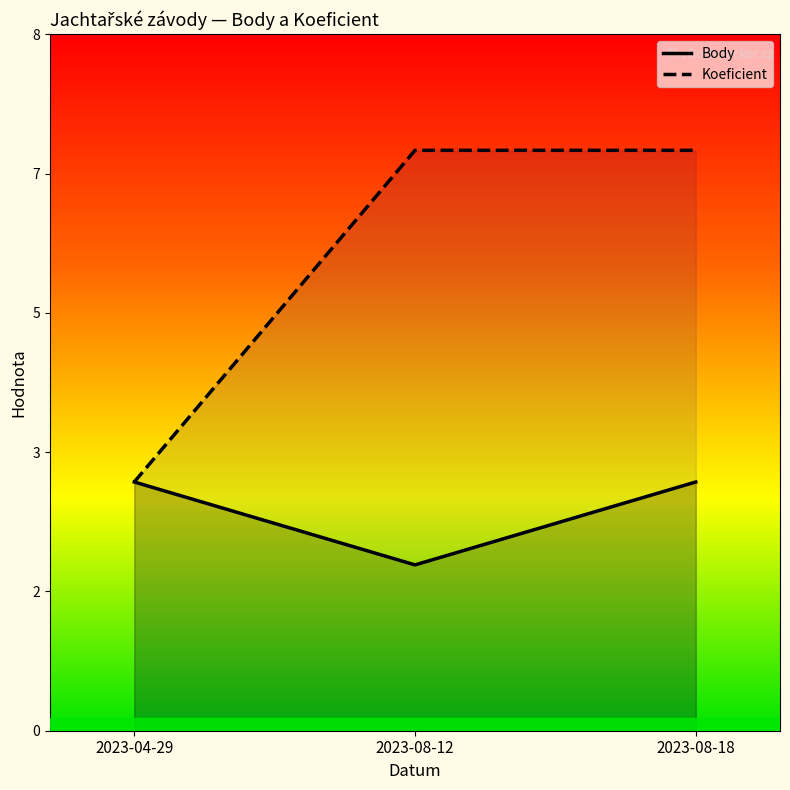

What are all the series names shown in the legend?

Body, Koeficient